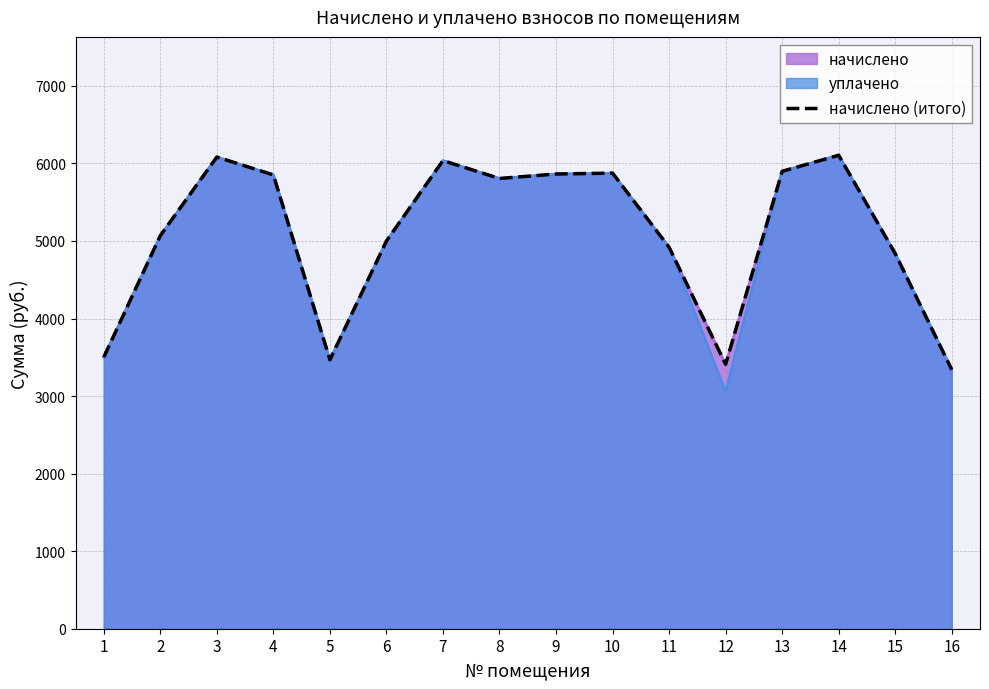

Is it true that the value at 12 is 5074.4?

False